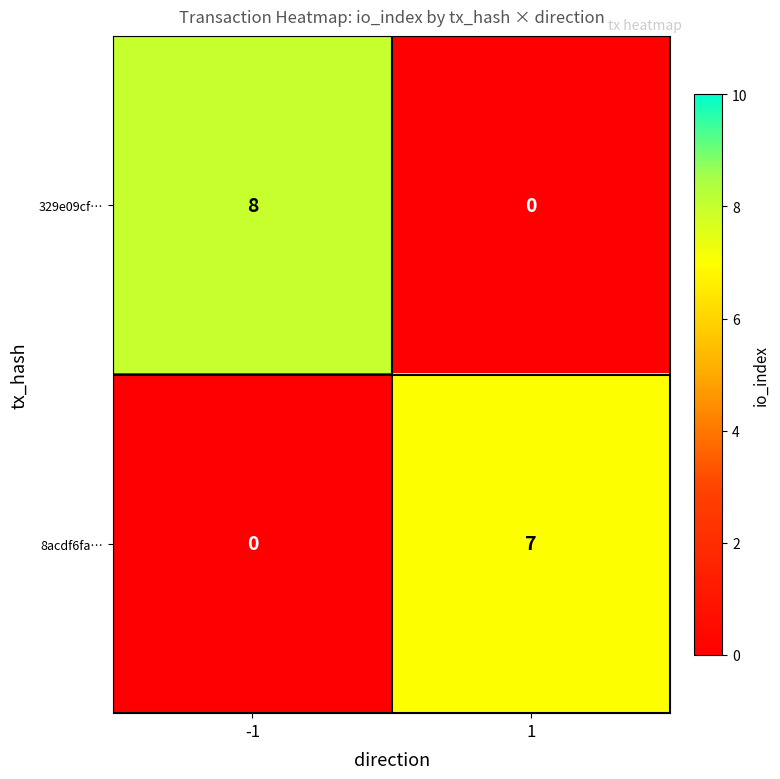

How many values in the 329e09cf… series are below 8?

1